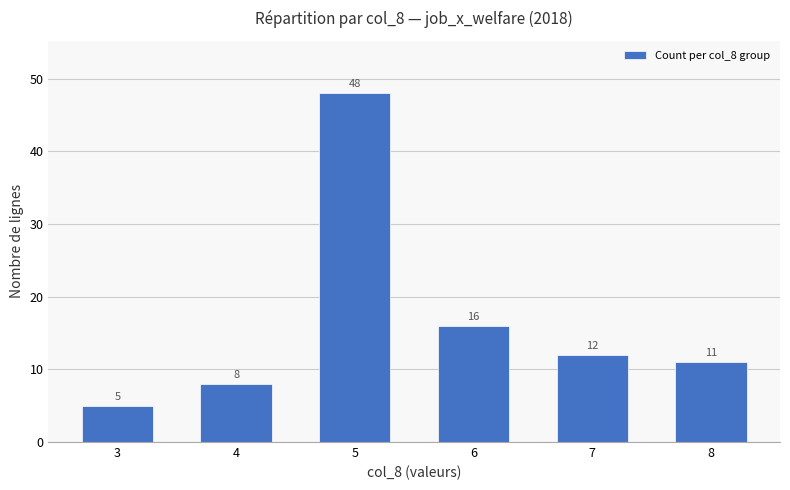

Which category has the lowest value across all series?

3